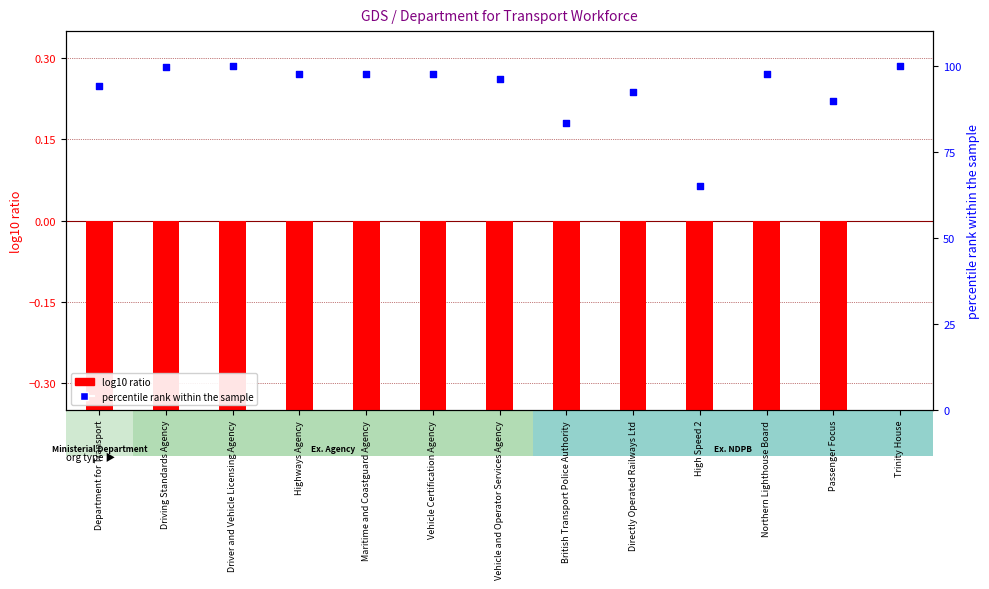

At which category is the sum across all series the highest?

Driving Standards Agency